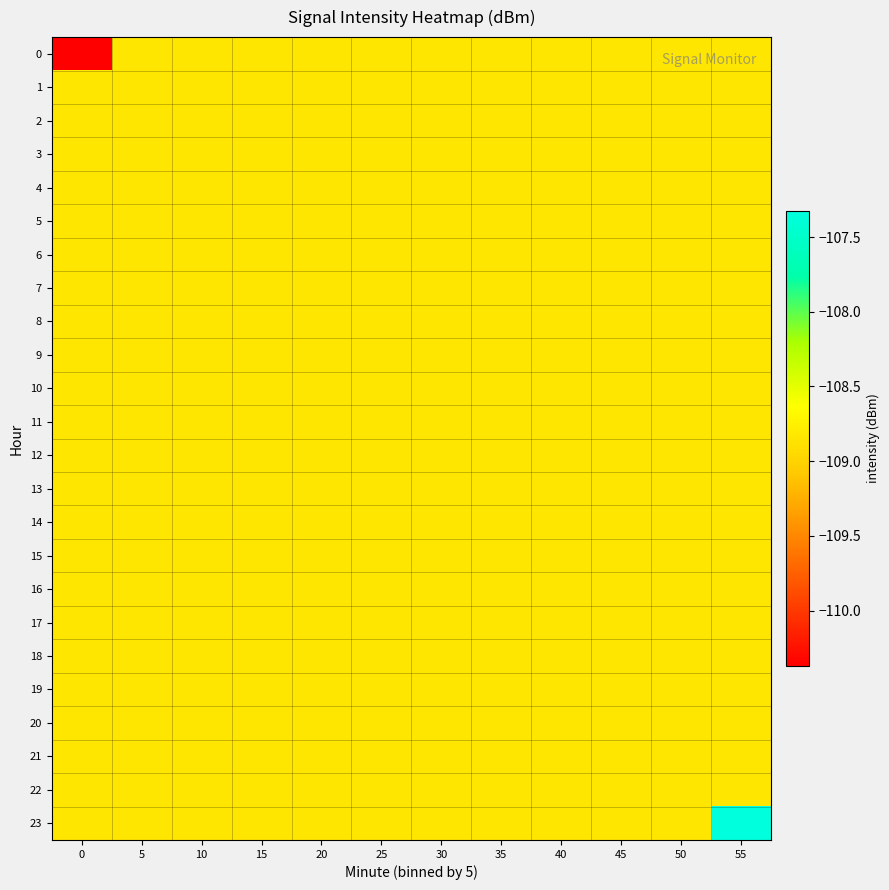

Reading right to left, transcribe all the data shown in this chart.

0: 55=-108.8	50=-108.8	45=-108.8	40=-108.8	35=-108.8	30=-108.8	25=-108.8	20=-108.8	15=-108.8	10=-108.8	5=-108.8	0=-110.4
1: 55=-108.8	50=-108.8	45=-108.8	40=-108.8	35=-108.8	30=-108.8	25=-108.8	20=-108.8	15=-108.8	10=-108.8	5=-108.8	0=-108.8
2: 55=-108.8	50=-108.8	45=-108.8	40=-108.8	35=-108.8	30=-108.8	25=-108.8	20=-108.8	15=-108.8	10=-108.8	5=-108.8	0=-108.8
3: 55=-108.8	50=-108.8	45=-108.8	40=-108.8	35=-108.8	30=-108.8	25=-108.8	20=-108.8	15=-108.8	10=-108.8	5=-108.8	0=-108.8
4: 55=-108.8	50=-108.8	45=-108.8	40=-108.8	35=-108.8	30=-108.8	25=-108.8	20=-108.8	15=-108.8	10=-108.8	5=-108.8	0=-108.8
5: 55=-108.8	50=-108.8	45=-108.8	40=-108.8	35=-108.8	30=-108.8	25=-108.8	20=-108.8	15=-108.8	10=-108.8	5=-108.8	0=-108.8
6: 55=-108.8	50=-108.8	45=-108.8	40=-108.8	35=-108.8	30=-108.8	25=-108.8	20=-108.8	15=-108.8	10=-108.8	5=-108.8	0=-108.8
7: 55=-108.8	50=-108.8	45=-108.8	40=-108.8	35=-108.8	30=-108.8	25=-108.8	20=-108.8	15=-108.8	10=-108.8	5=-108.8	0=-108.8
8: 55=-108.8	50=-108.8	45=-108.8	40=-108.8	35=-108.8	30=-108.8	25=-108.8	20=-108.8	15=-108.8	10=-108.8	5=-108.8	0=-108.8
9: 55=-108.8	50=-108.8	45=-108.8	40=-108.8	35=-108.8	30=-108.8	25=-108.8	20=-108.8	15=-108.8	10=-108.8	5=-108.8	0=-108.8
10: 55=-108.8	50=-108.8	45=-108.8	40=-108.8	35=-108.8	30=-108.8	25=-108.8	20=-108.8	15=-108.8	10=-108.8	5=-108.8	0=-108.8
11: 55=-108.8	50=-108.8	45=-108.8	40=-108.8	35=-108.8	30=-108.8	25=-108.8	20=-108.8	15=-108.8	10=-108.8	5=-108.8	0=-108.8
12: 55=-108.8	50=-108.8	45=-108.8	40=-108.8	35=-108.8	30=-108.8	25=-108.8	20=-108.8	15=-108.8	10=-108.8	5=-108.8	0=-108.8
13: 55=-108.8	50=-108.8	45=-108.8	40=-108.8	35=-108.8	30=-108.8	25=-108.8	20=-108.8	15=-108.8	10=-108.8	5=-108.8	0=-108.8
14: 55=-108.8	50=-108.8	45=-108.8	40=-108.8	35=-108.8	30=-108.8	25=-108.8	20=-108.8	15=-108.8	10=-108.8	5=-108.8	0=-108.8
15: 55=-108.8	50=-108.8	45=-108.8	40=-108.8	35=-108.8	30=-108.8	25=-108.8	20=-108.8	15=-108.8	10=-108.8	5=-108.8	0=-108.8
16: 55=-108.8	50=-108.8	45=-108.8	40=-108.8	35=-108.8	30=-108.8	25=-108.8	20=-108.8	15=-108.8	10=-108.8	5=-108.8	0=-108.8
17: 55=-108.8	50=-108.8	45=-108.8	40=-108.8	35=-108.8	30=-108.8	25=-108.8	20=-108.8	15=-108.8	10=-108.8	5=-108.8	0=-108.8
18: 55=-108.8	50=-108.8	45=-108.8	40=-108.8	35=-108.8	30=-108.8	25=-108.8	20=-108.8	15=-108.8	10=-108.8	5=-108.8	0=-108.8
19: 55=-108.8	50=-108.8	45=-108.8	40=-108.8	35=-108.8	30=-108.8	25=-108.8	20=-108.8	15=-108.8	10=-108.8	5=-108.8	0=-108.8
20: 55=-108.8	50=-108.8	45=-108.8	40=-108.8	35=-108.8	30=-108.8	25=-108.8	20=-108.8	15=-108.8	10=-108.8	5=-108.8	0=-108.8
21: 55=-108.8	50=-108.8	45=-108.8	40=-108.8	35=-108.8	30=-108.8	25=-108.8	20=-108.8	15=-108.8	10=-108.8	5=-108.8	0=-108.8
22: 55=-108.8	50=-108.8	45=-108.8	40=-108.8	35=-108.8	30=-108.8	25=-108.8	20=-108.8	15=-108.8	10=-108.8	5=-108.8	0=-108.8
23: 55=-107.3	50=-108.8	45=-108.8	40=-108.8	35=-108.8	30=-108.8	25=-108.8	20=-108.8	15=-108.8	10=-108.8	5=-108.8	0=-108.8